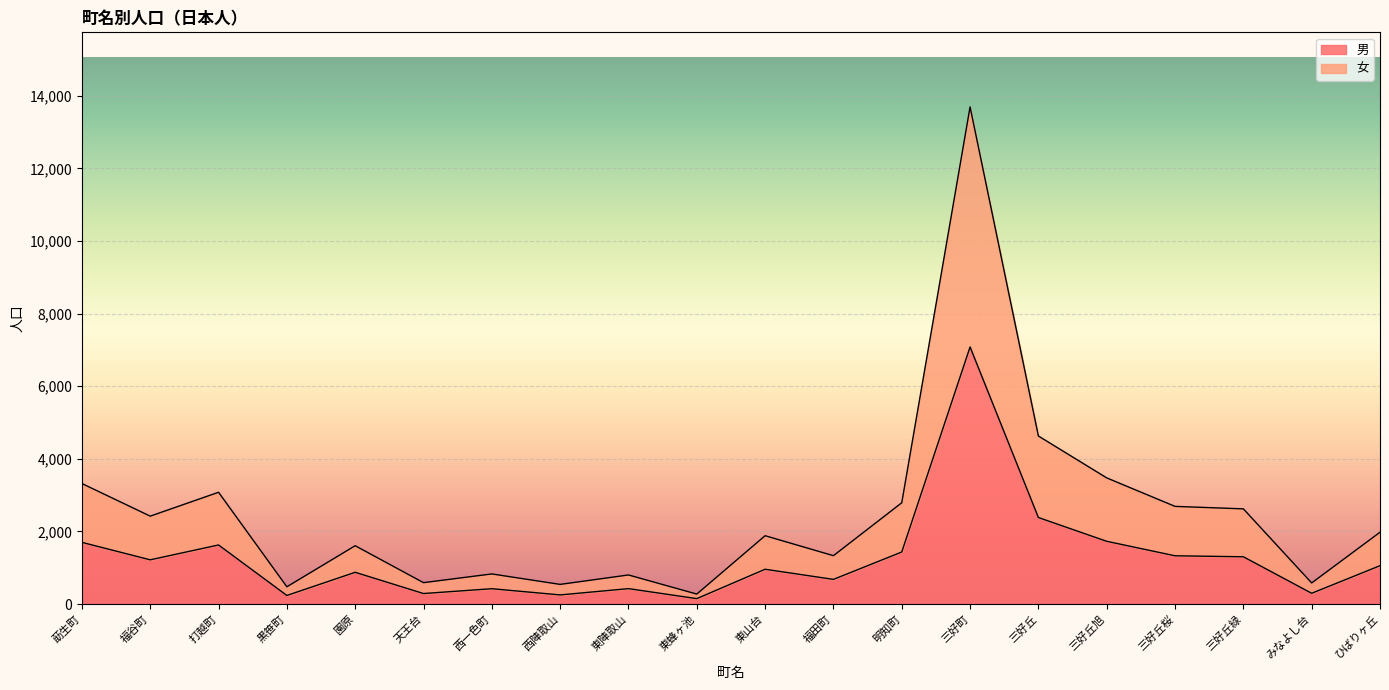

At which label is 男 closest to 3615?

三好丘